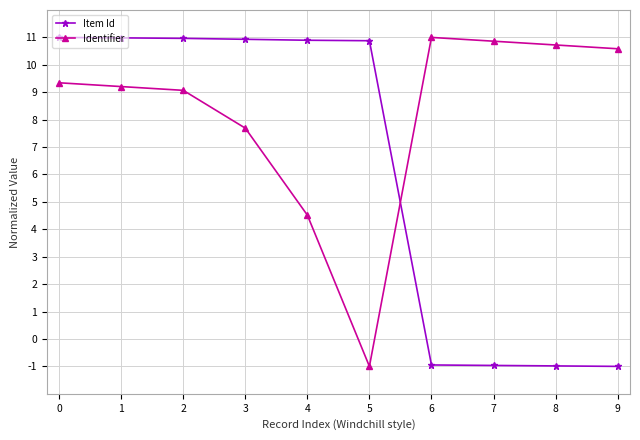

Which series ends up on top after the final intersection of Identifier and Item Id?

Identifier